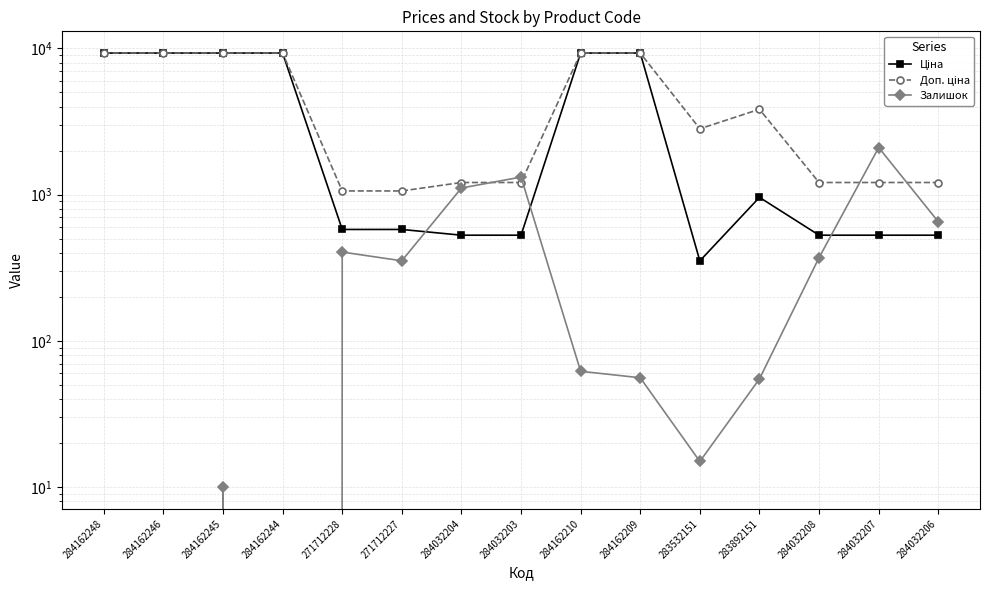

What is the sum of the Залишок values at 283892151 and 284162246?

55.0